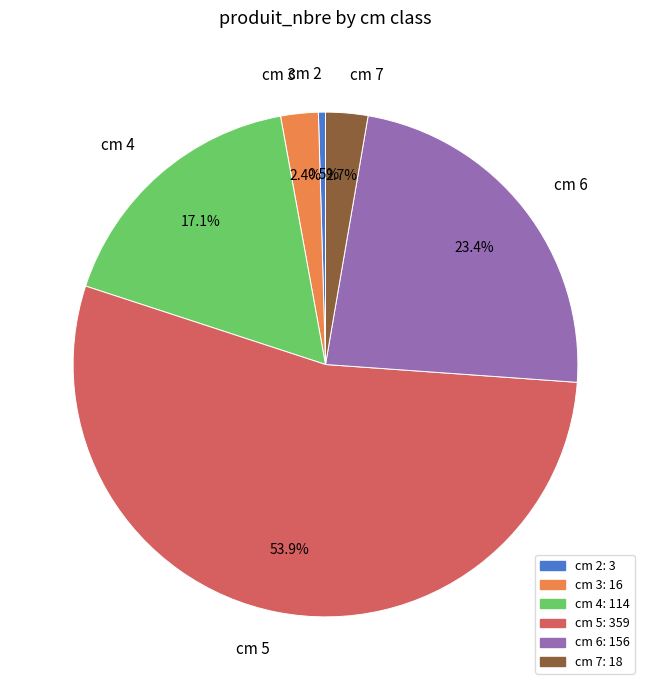

To the nearest percent, what is the difference between the largest and smallest slice percentages?

53%